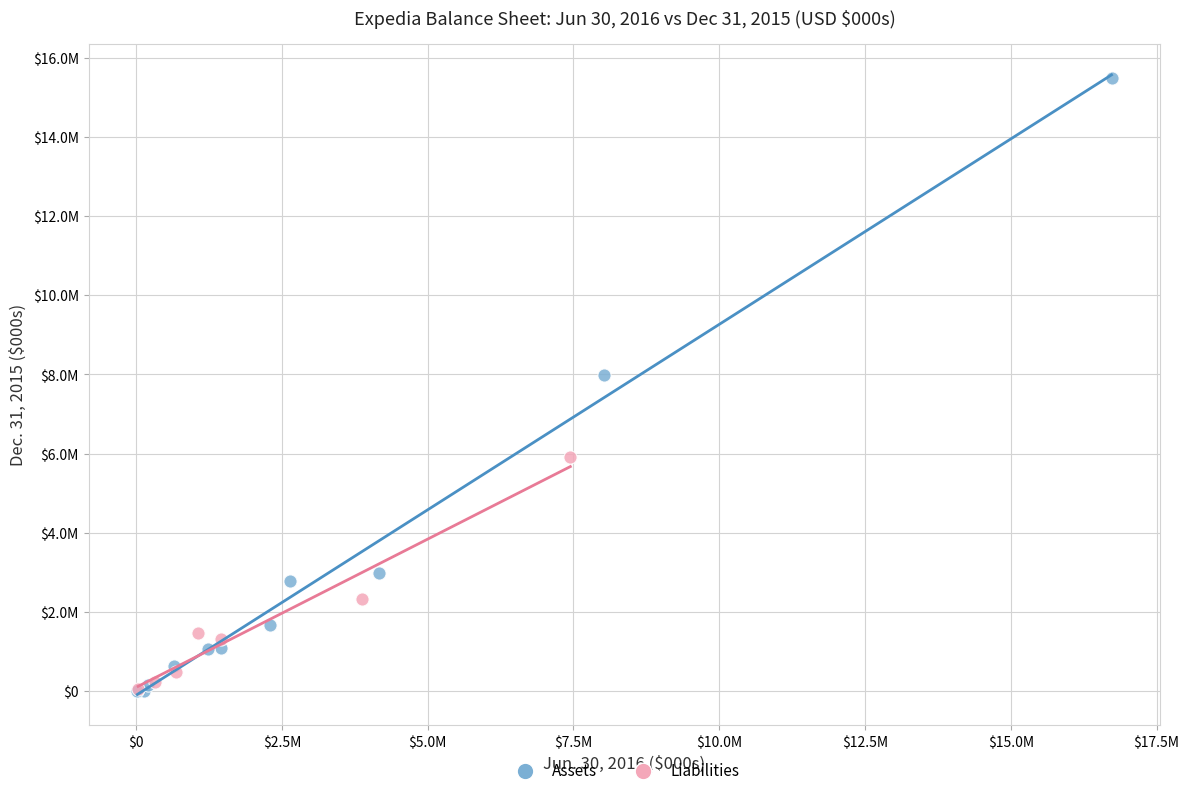

What are all the series names shown in the legend?

Assets, Liabilities